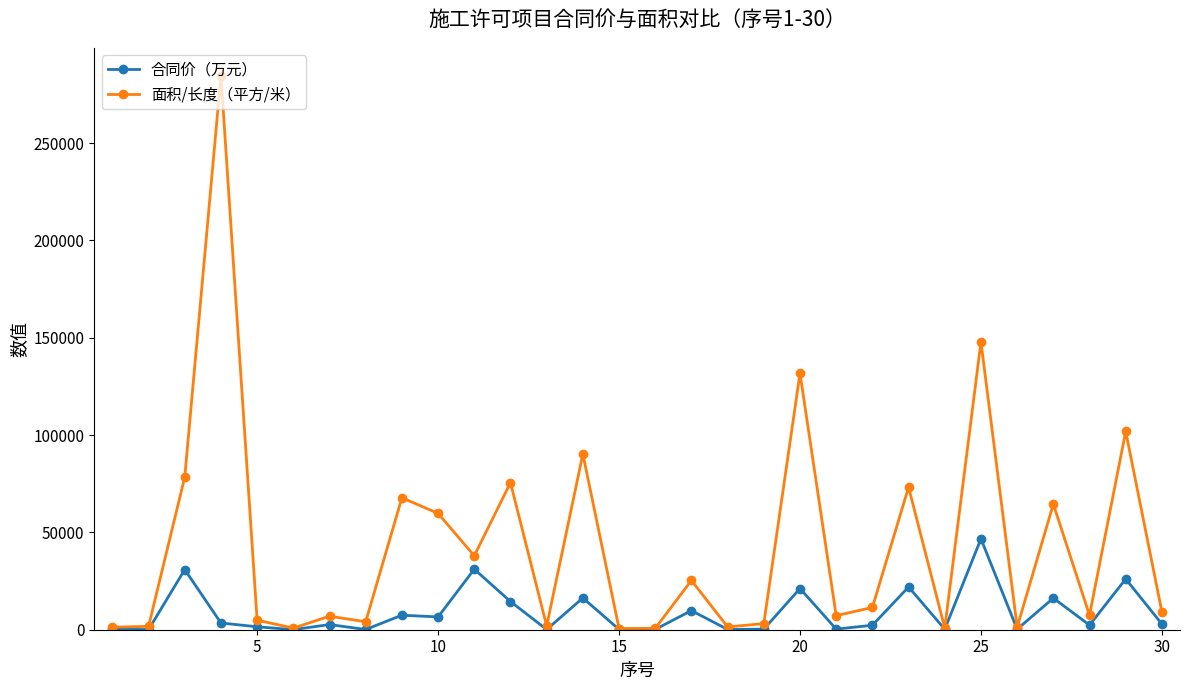

Which series has the largest range (max minus min)?

面积/长度（平方/米）